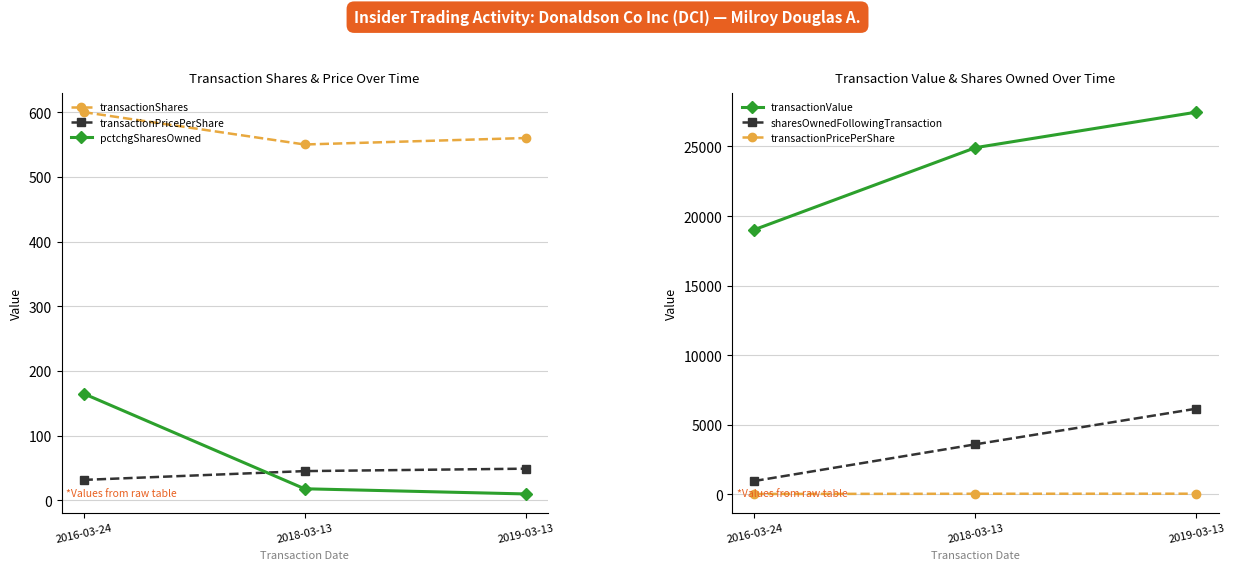

How many sharesOwnedFollowingTransaction values are between 964 and 6159?

3